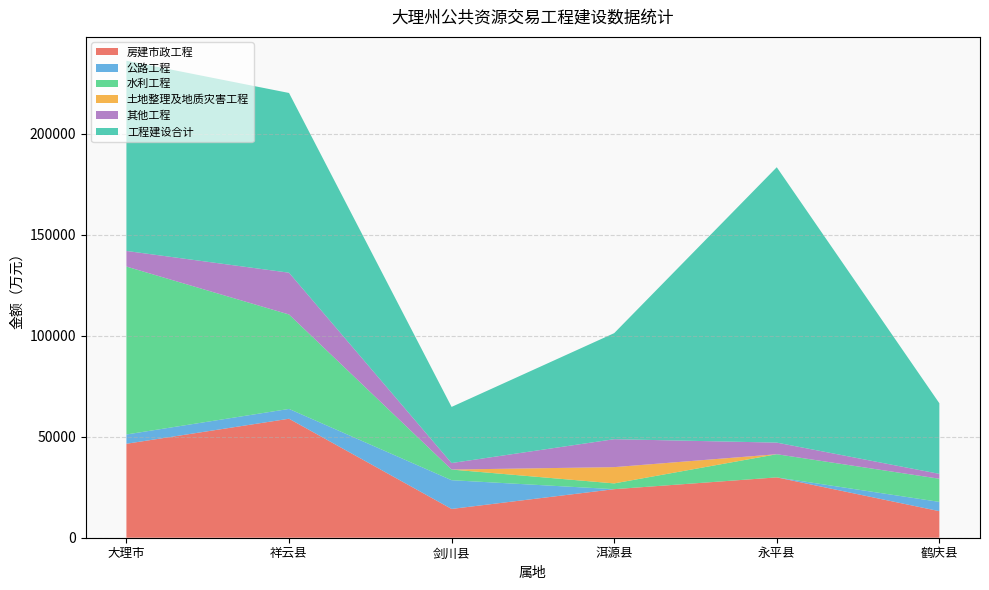

Reading left to right, transcribe all the data shown in this chart.

房建市政工程: 大理市=46504.5	祥云县=58879.0	剑川县=14248.3	洱源县=24023.6	永平县=29858.7	鹤庆县=13142.7
公路工程: 大理市=4587.8	祥云县=4858.8	剑川县=14218.4	洱源县=0.0	永平县=0.0	鹤庆县=4587.8
水利工程: 大理市=83093.5	祥云县=46731.6	剑川县=5264.3	洱源县=2855.3	永平县=11460.8	鹤庆县=11460.8
土地整理及地质灾害工程: 大理市=0.0	祥云县=0.0	剑川县=0.0	洱源县=8055.0	永平县=0.0	鹤庆县=0.0
其他工程: 大理市=7727.3	祥云县=20680.0	剑川县=3224.0	洱源县=13825.8	永平县=5746.7	鹤庆县=2411.9
工程建设合计: 大理市=94124.6	祥云县=88940.9	剑川县=27780.6	洱源县=52474.8	永平县=136272.3	鹤庆县=34938.0